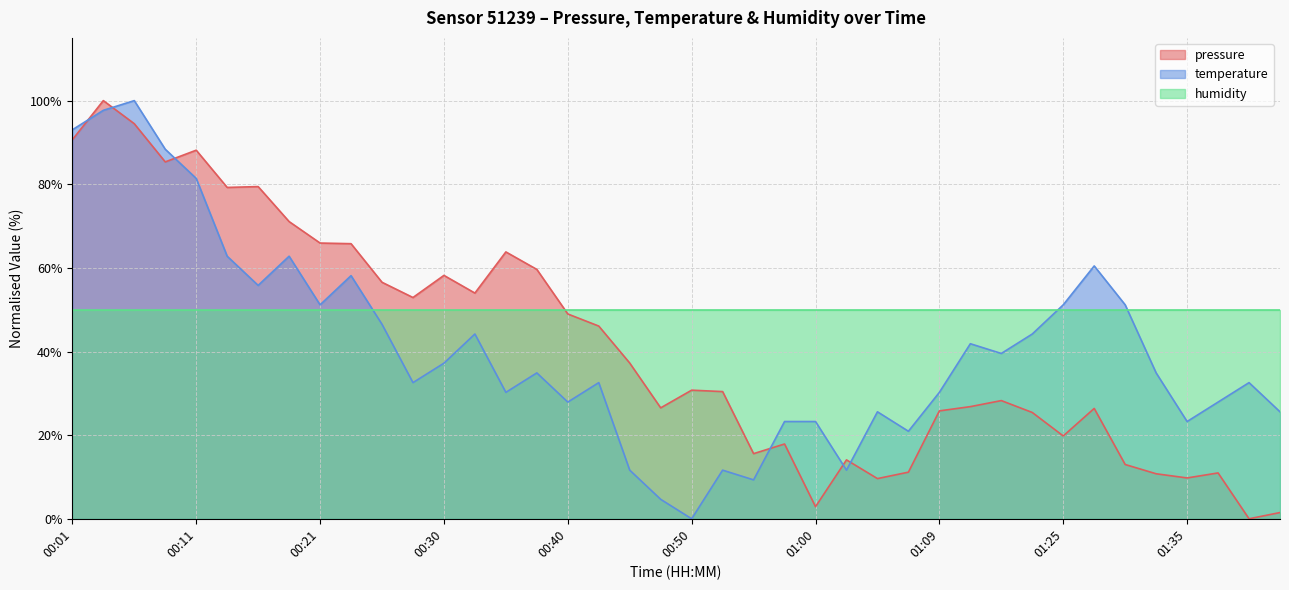

What is the label of the 40th point from the left?

01:42